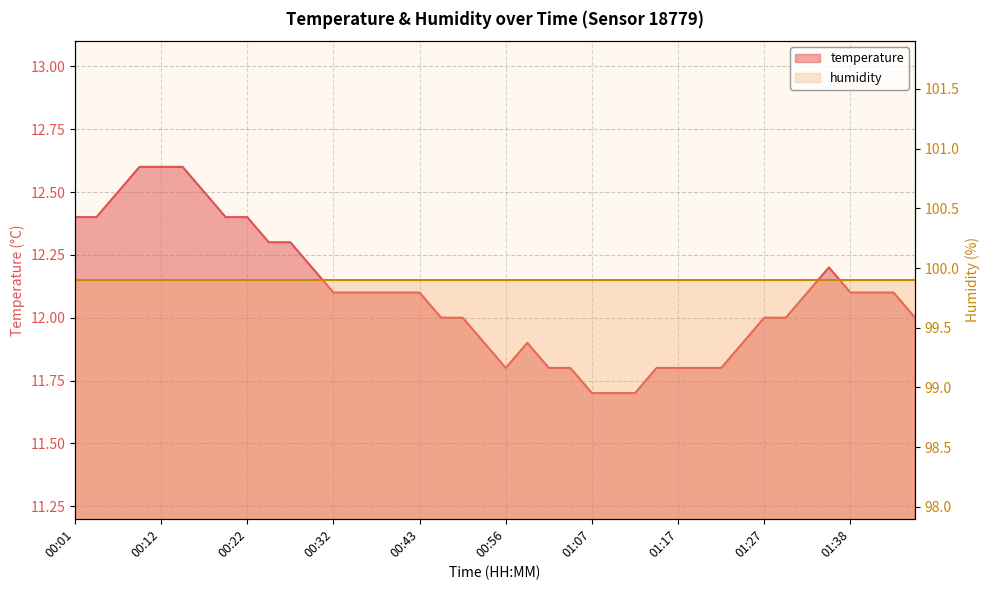

What is the minimum value shown in the chart?

11.7